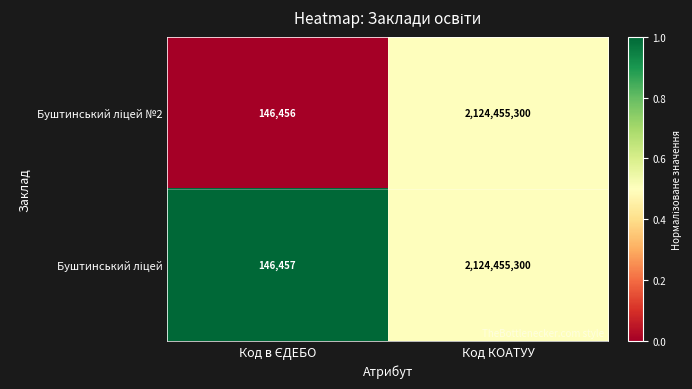

What is the maximum value shown in the chart?

2124455300